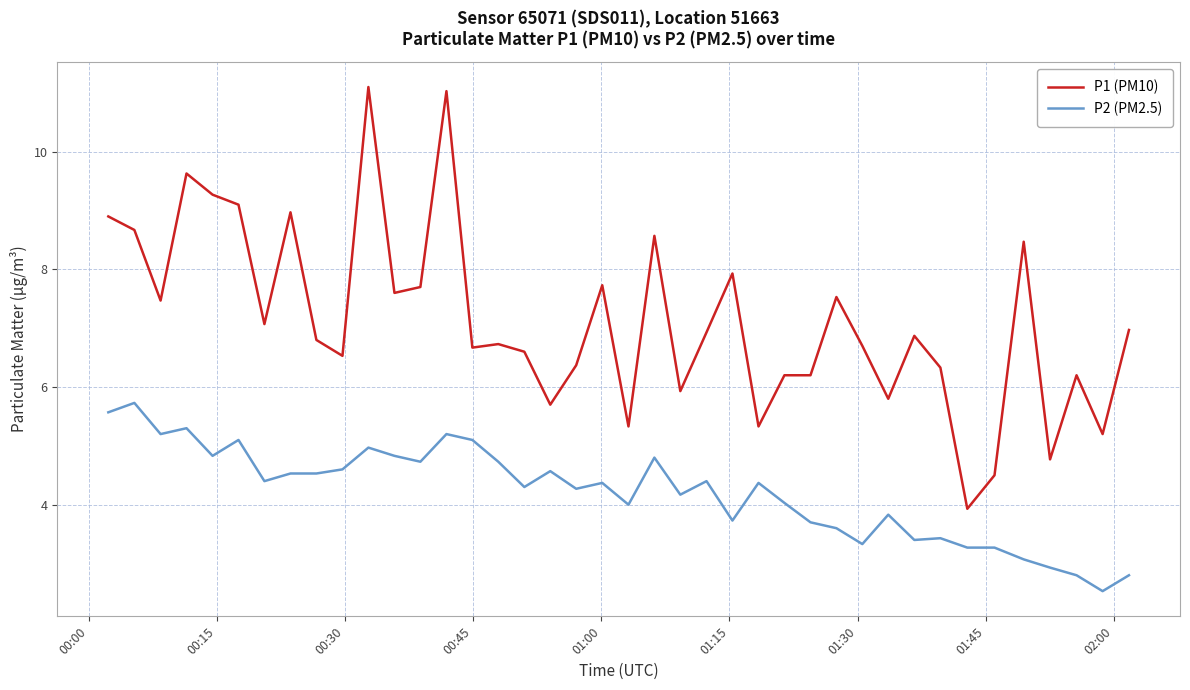

What is the greatest value displayed?

11.1